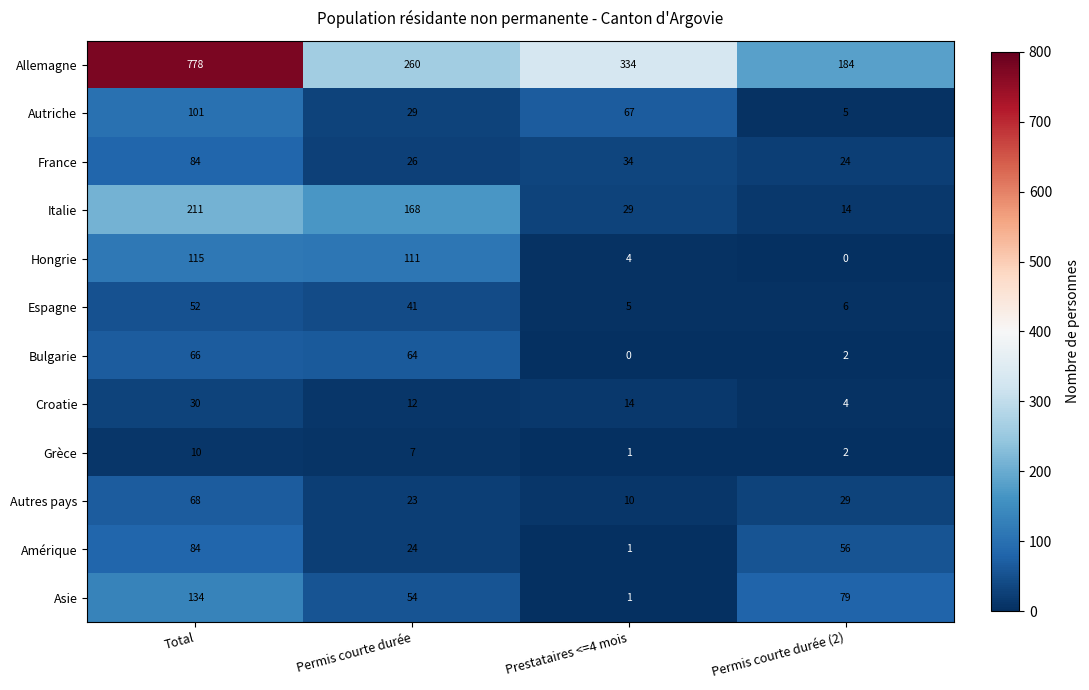

What is the average value of the Grèce series?

5